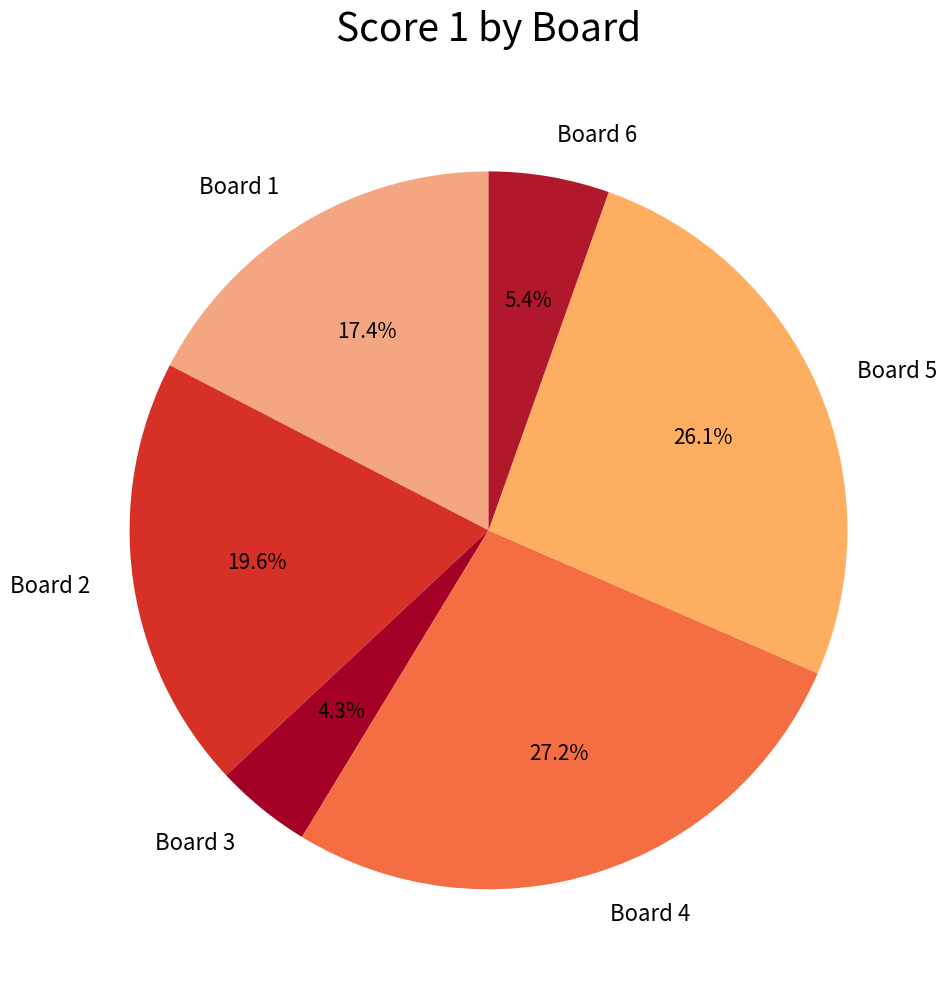

Approximately how many times larger is the value at Board 2 compared to Board 4?

0.7